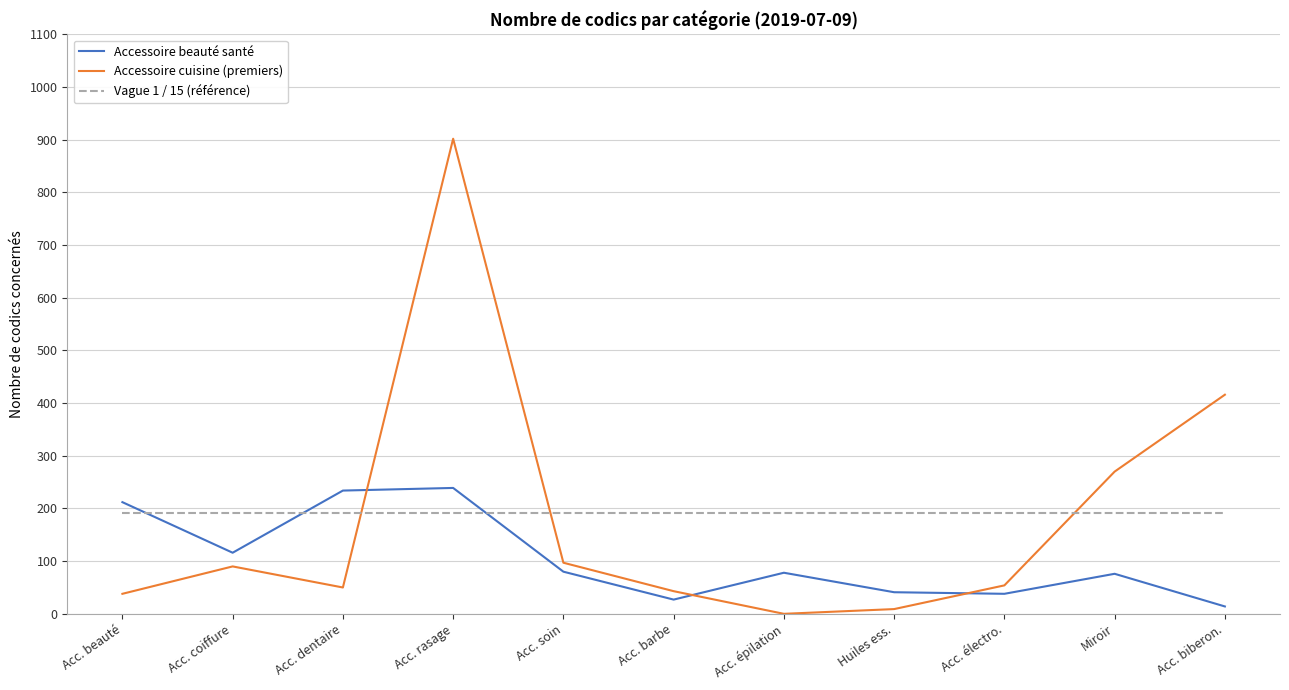

What value does the Accessoire cuisine (premiers) series have at Acc. dentaire?

50.0